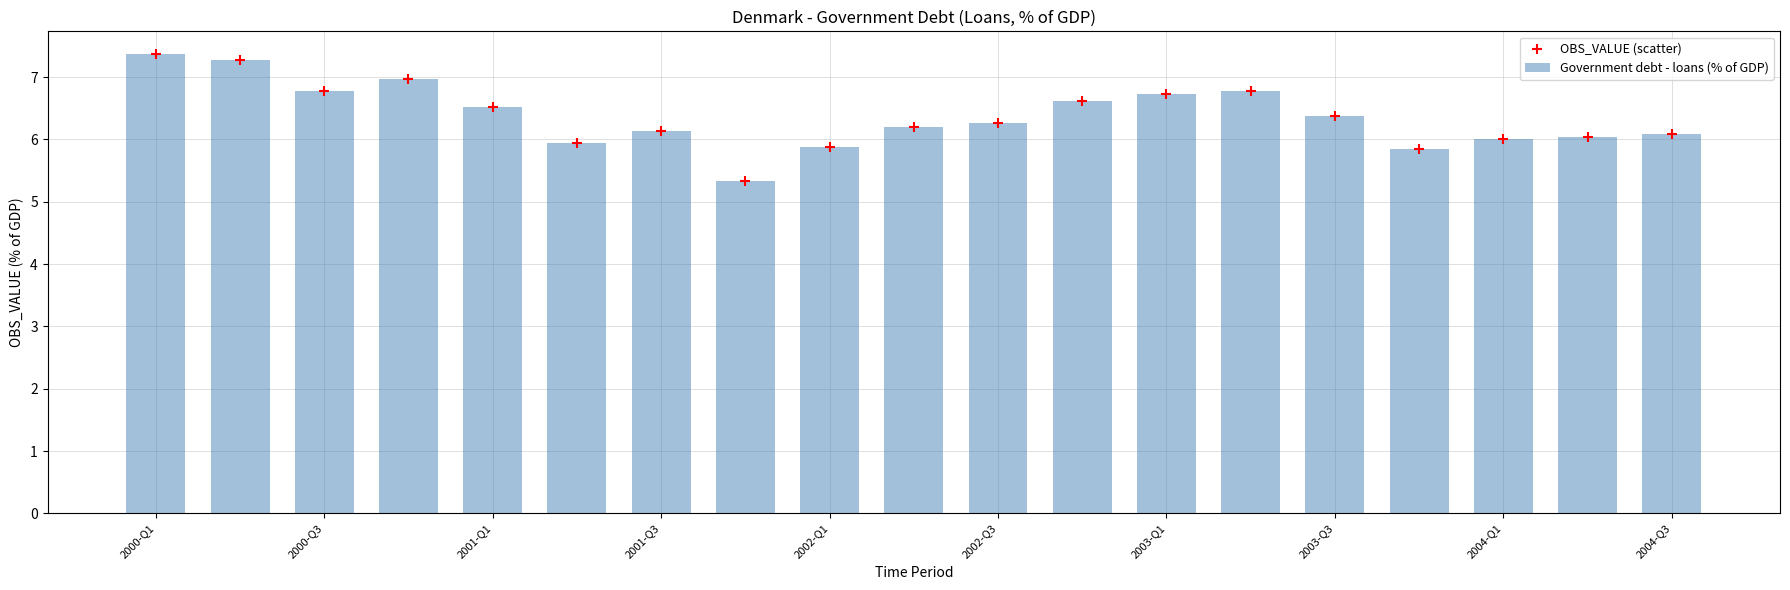

What are all the series names shown in the legend?

Government debt - loans (% of GDP), OBS_VALUE (scatter)